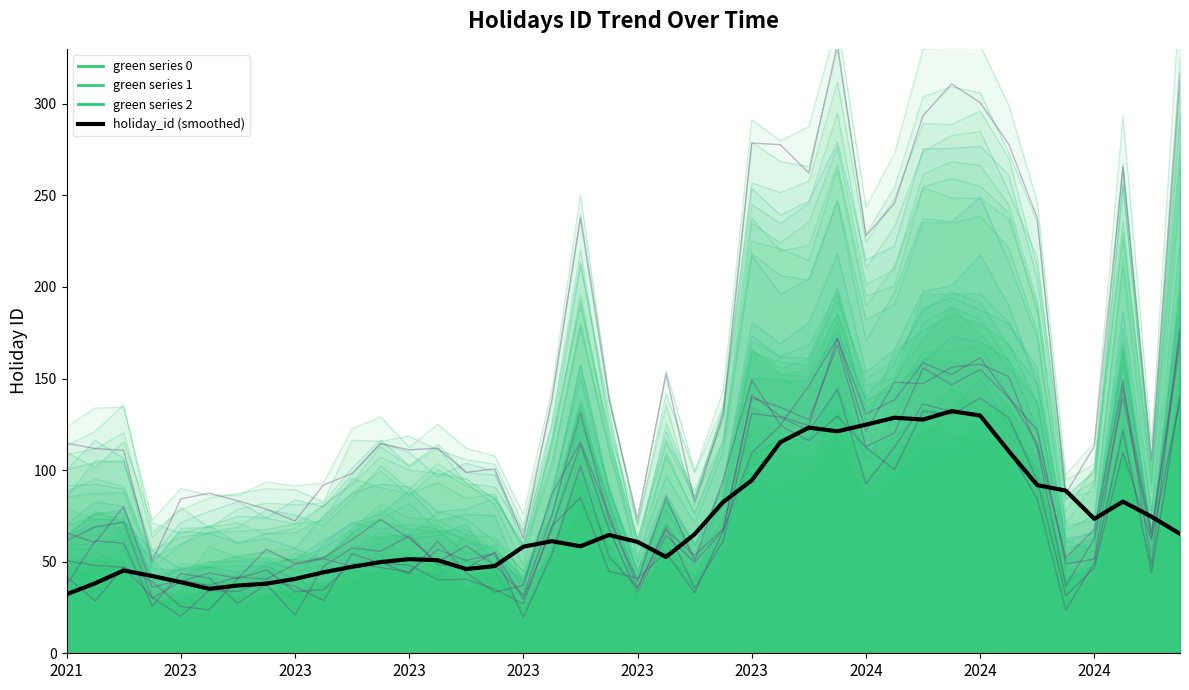

In green series 1, how many points are lower than both neighbors (excluding endpoints)?

9